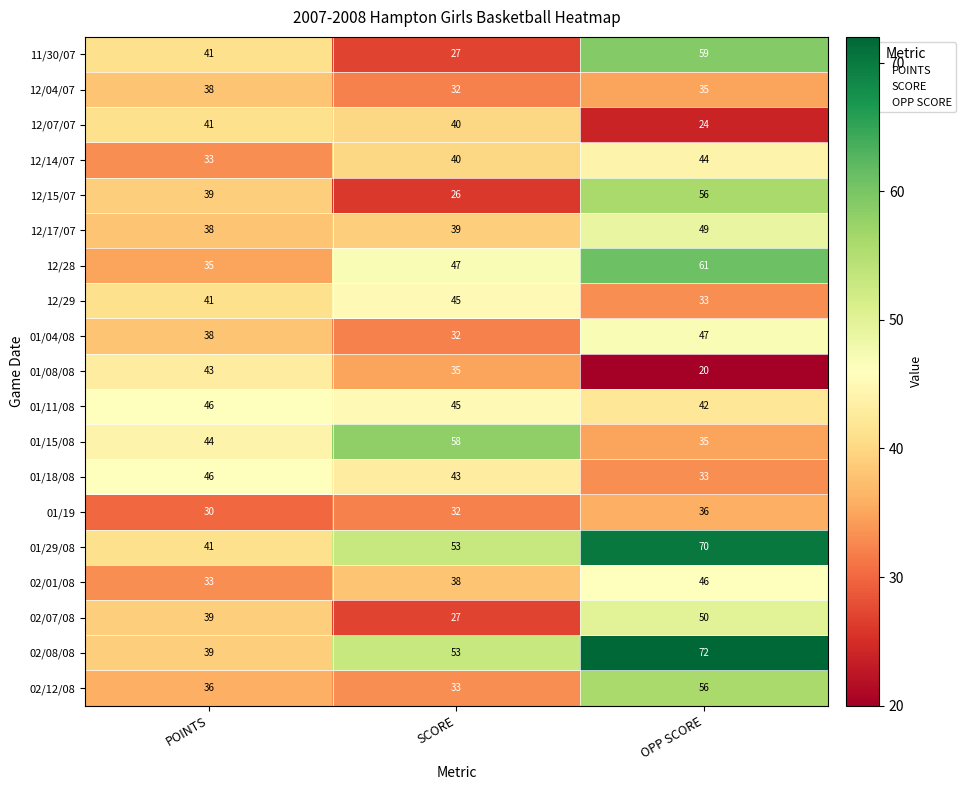

What is the difference between the 12/14/07 values at SCORE and POINTS?

7